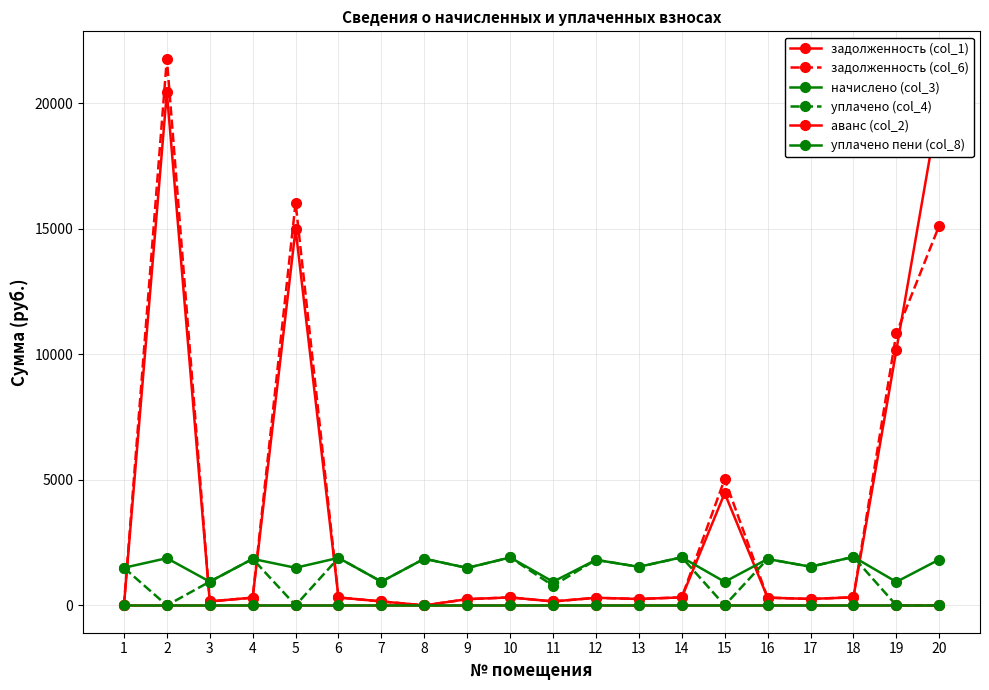

In начислено (col_3), how many points are lower than both neighbors (excluding endpoints)?

9